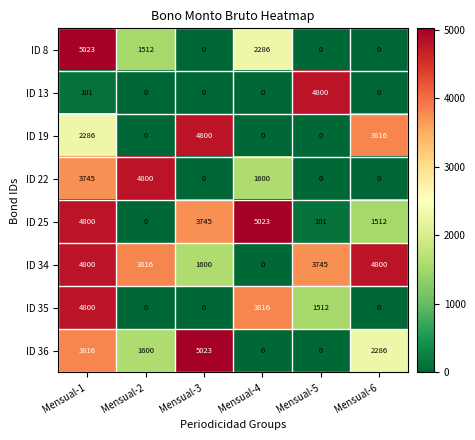

At how many categories does at least one series exceed 2385?

6